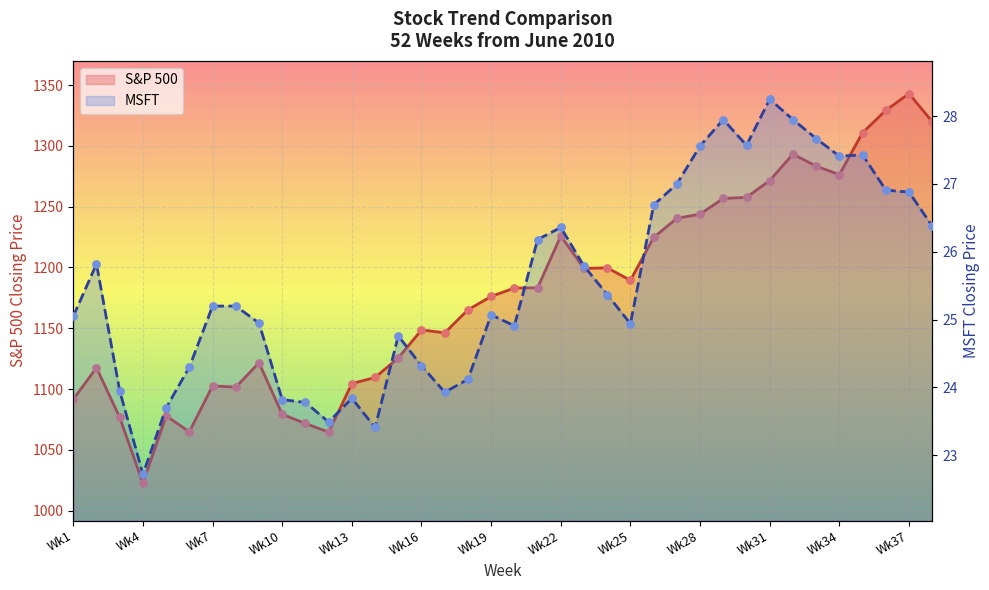

What is the total value across all series at 25?

1251.4